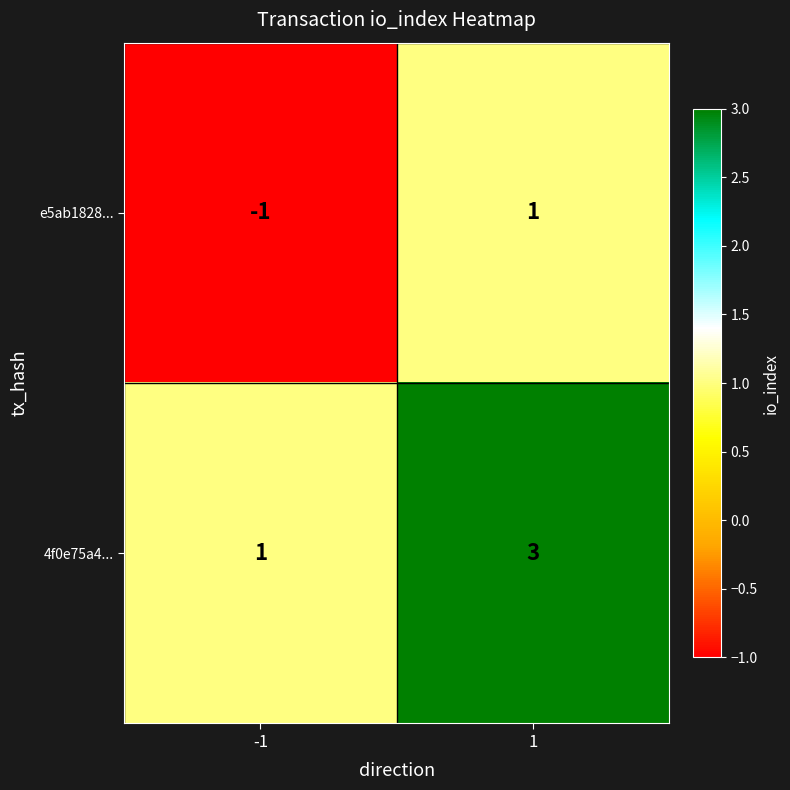

What is the maximum value for 4f0e75a4...?

3